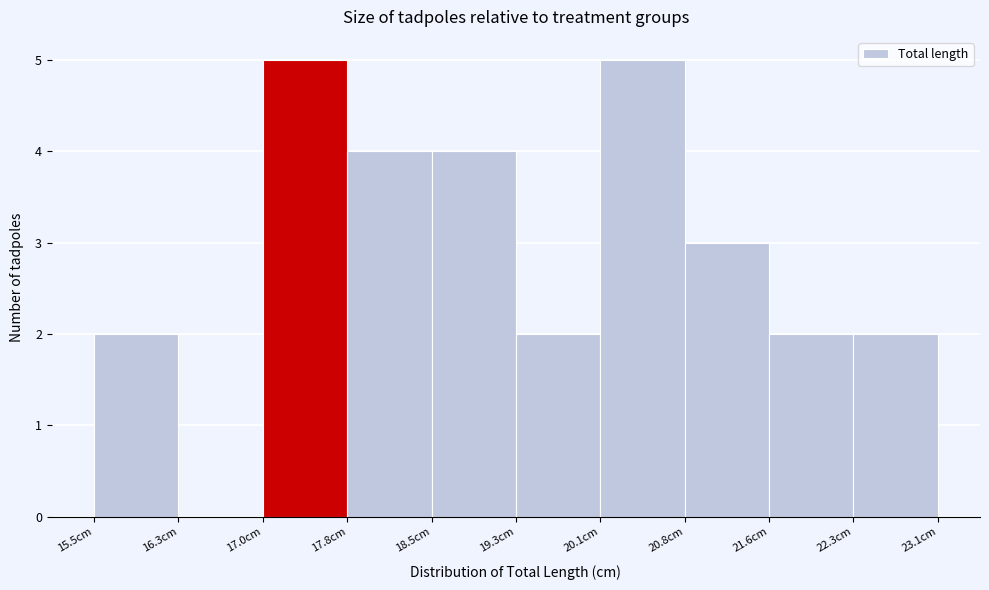

Reading left to right, list every bar in this chart as the range it spans on the x-axis followed by its height. Neither the bar edges nor the heights are printed on the chart, so give them approximately, as read against the axes.

15.5 to 16.3: 2
16.3 to 17.0: 0
17.0 to 17.8: 5
17.8 to 18.5: 4
18.5 to 19.3: 4
19.3 to 20.1: 2
20.1 to 20.8: 5
20.8 to 21.6: 3
21.6 to 22.3: 2
22.3 to 23.1: 2